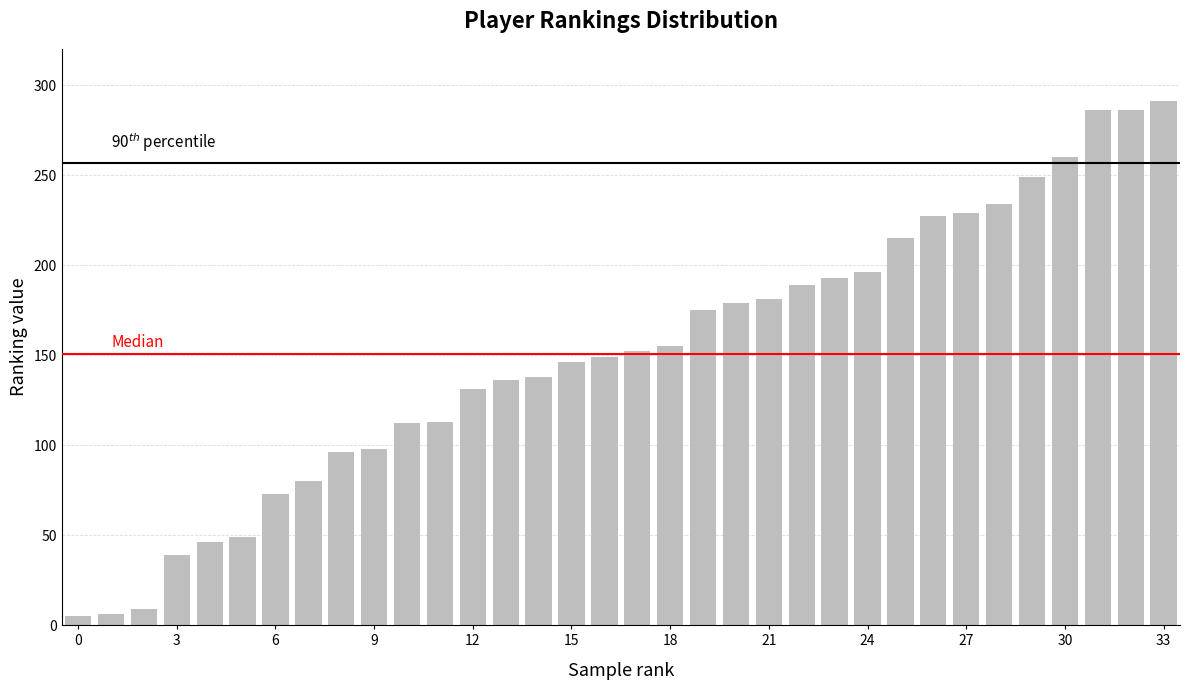

How many values are below 152?

17